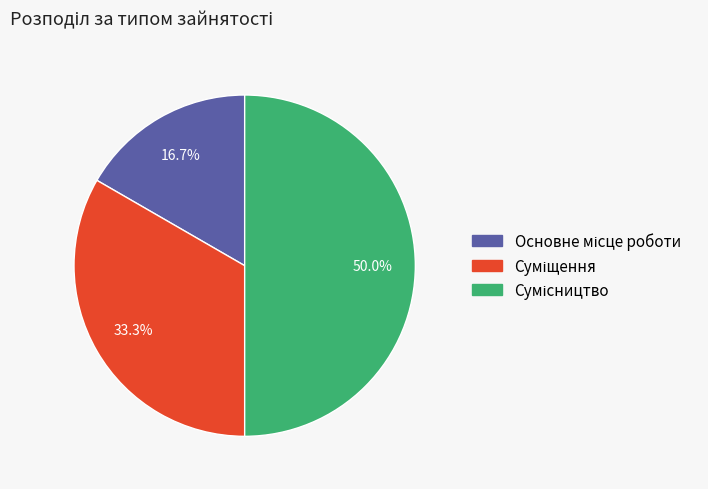

Count the number of slices in the pie.

3